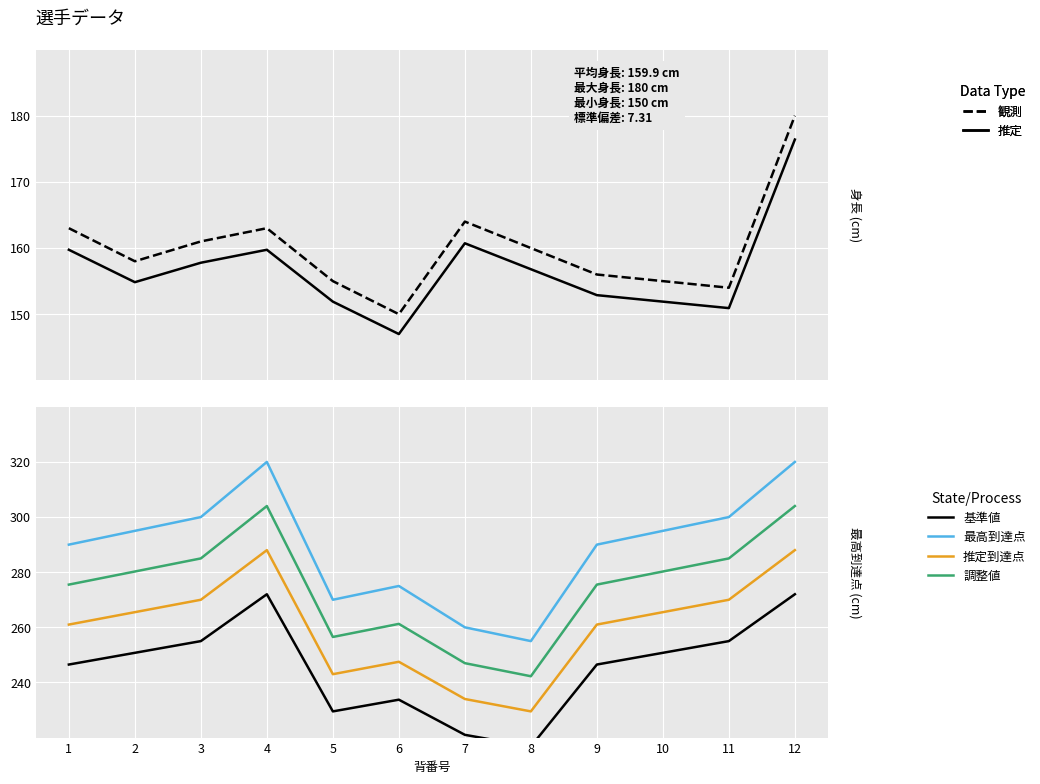

The value of 基準値 at 6 is 233.8. True or false?

True